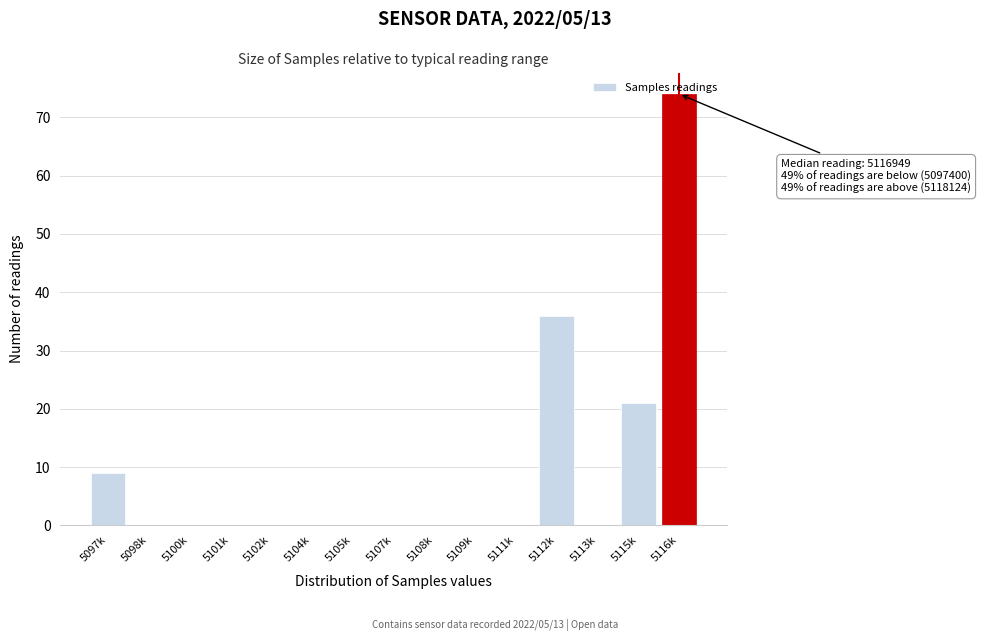

The value at 5097k is 5. True or false?

False